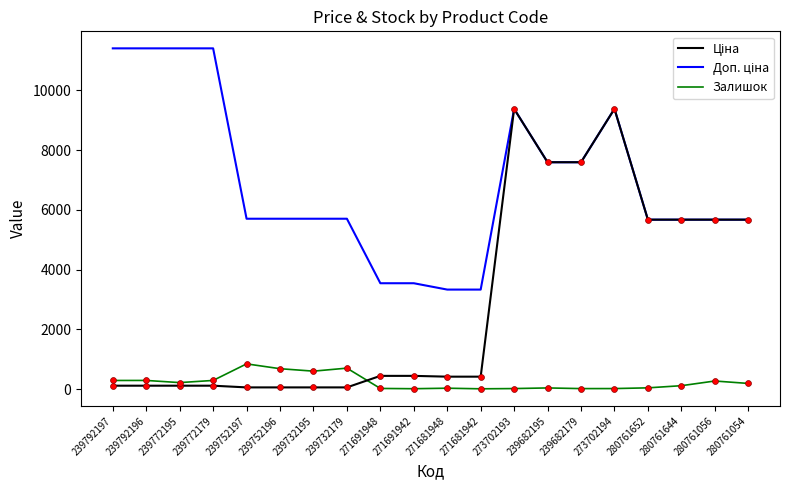

True or false: Залишок has a value of 42.0 at 280761652.

True